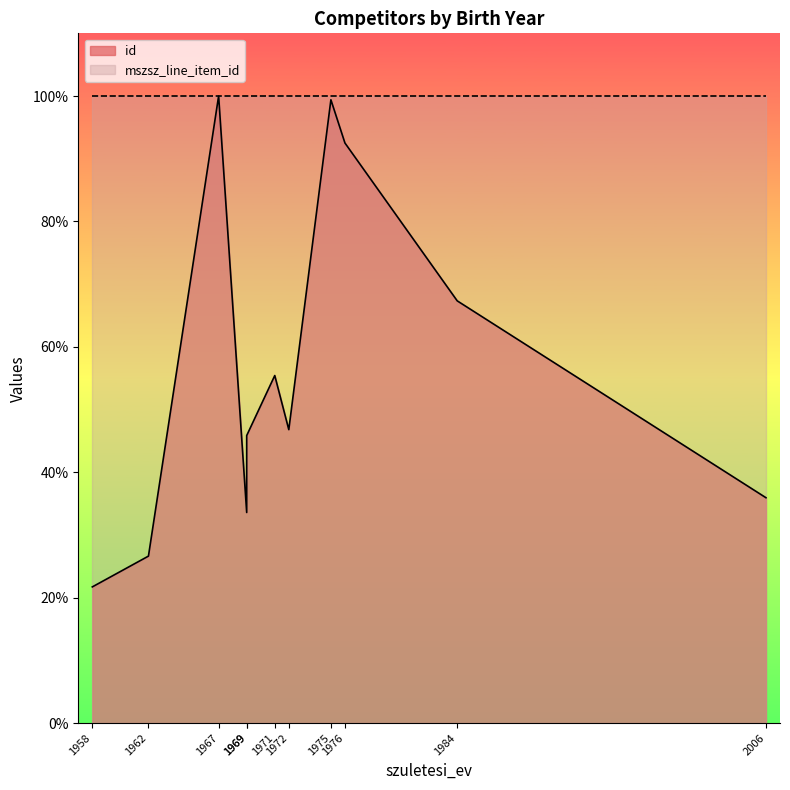

What is the difference between the second highest and minimum values?

77.7